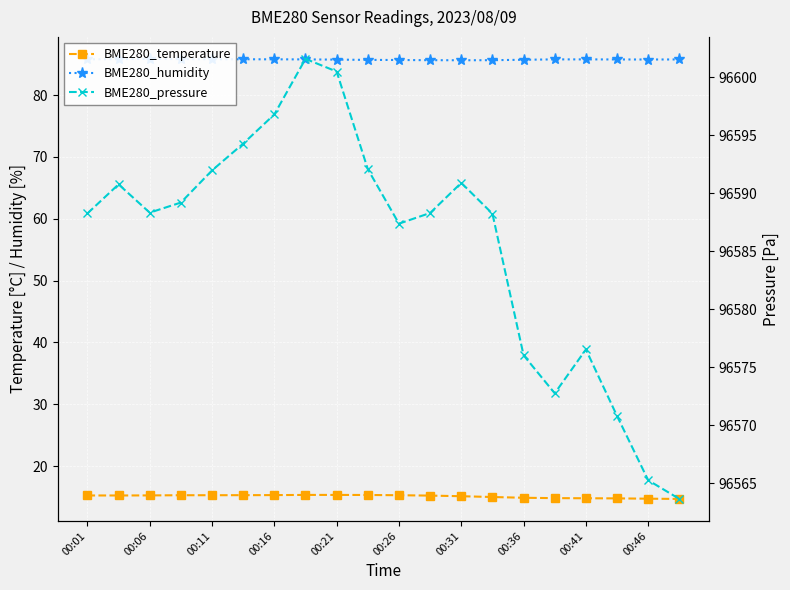

True or false: BME280_humidity has a value of 85.8 at 00:06.

True